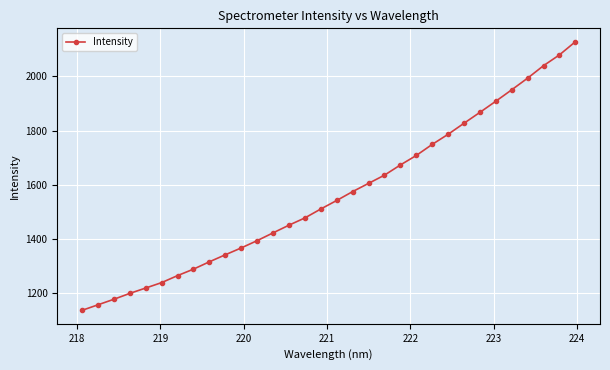

What is the minimum value shown in the chart?

1136.4